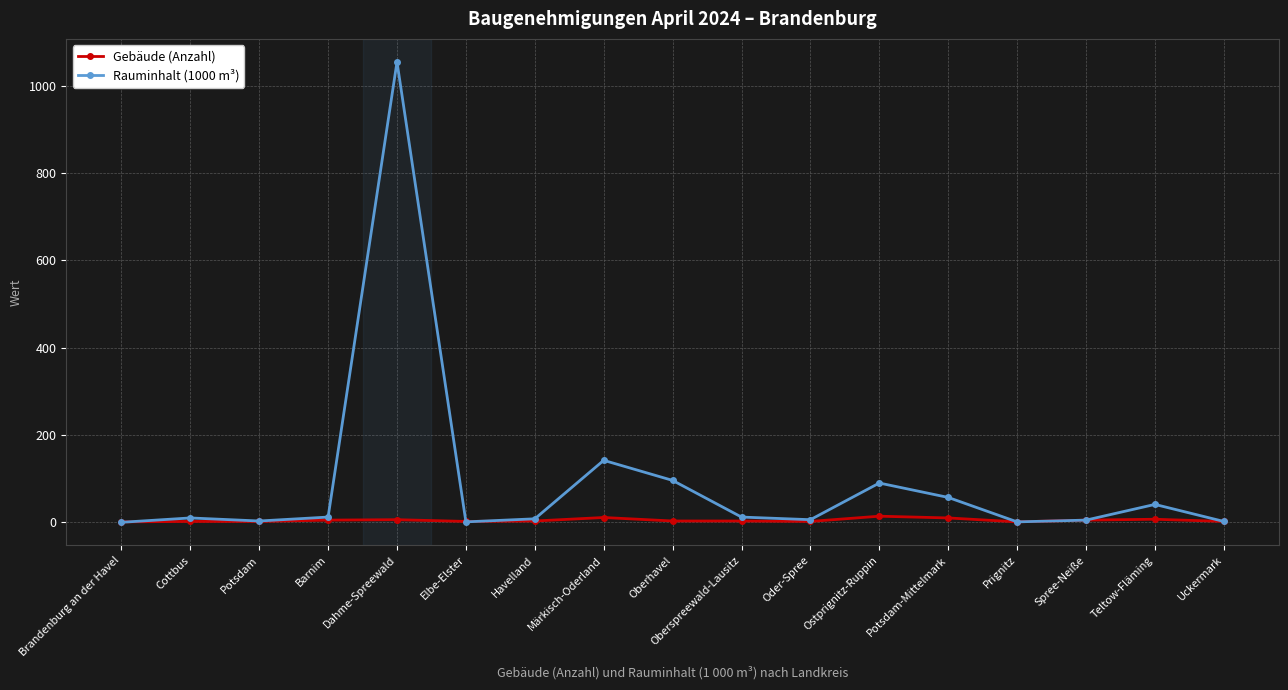

Which category has the highest value in the Rauminhalt (1000 m³) series?

Dahme-Spreewald